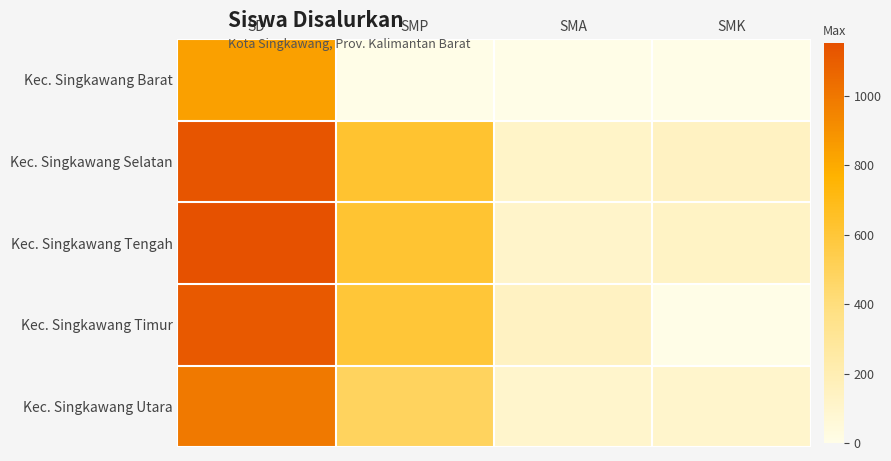

Which has a higher value, SMK or SMA?

SMK